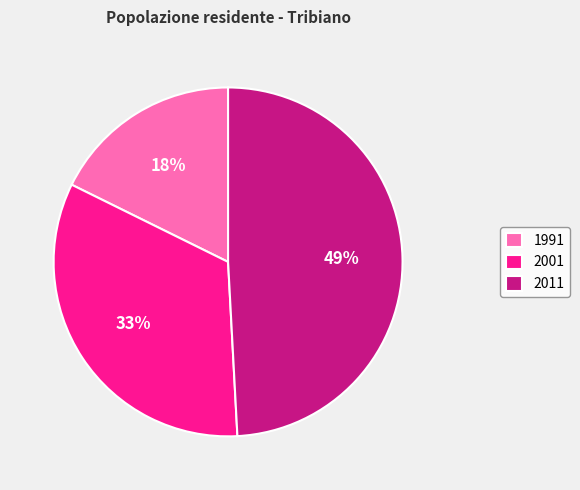

Is there a majority slice in this chart?

No